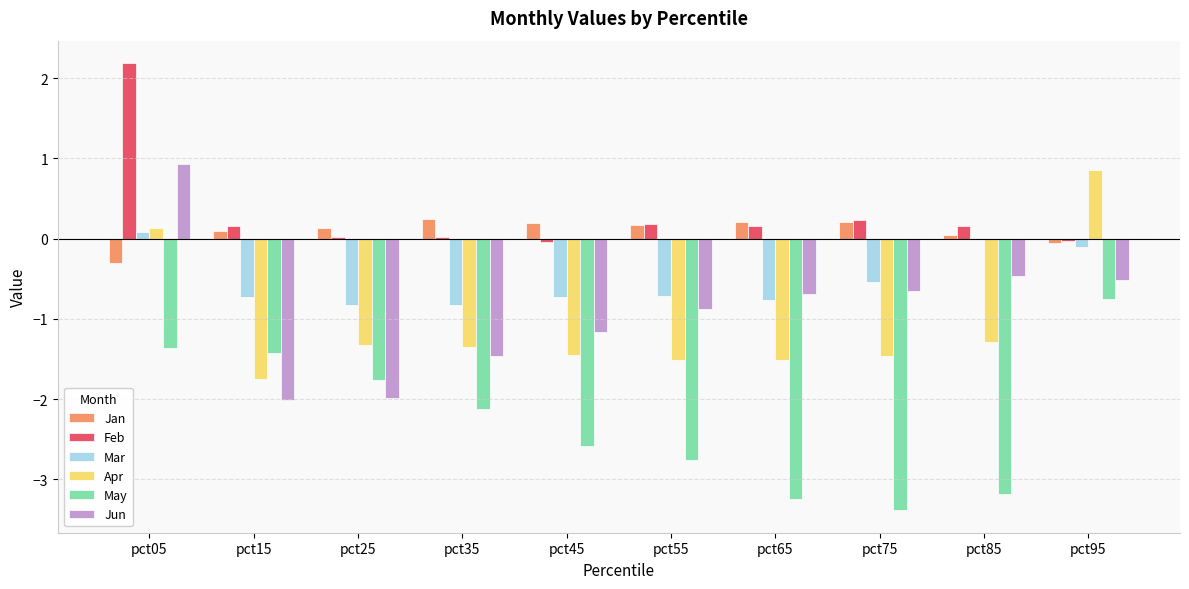

The value of Jun at pct05 is 0.9. True or false?

True